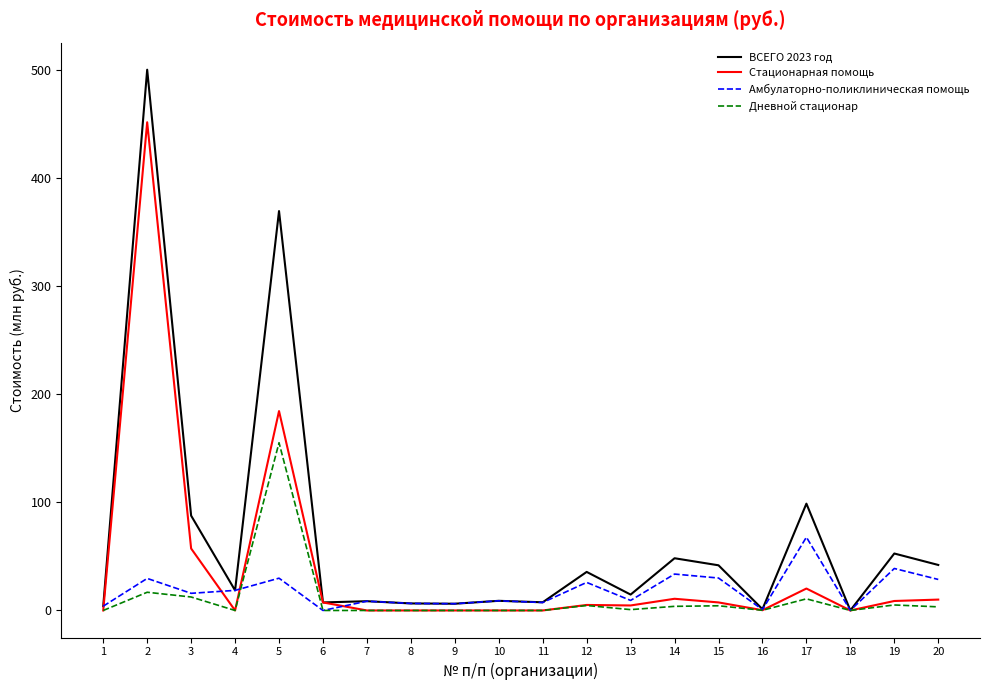

The value of Амбулаторно-поликлиническая помощь at 5 is 29.9. True or false?

True